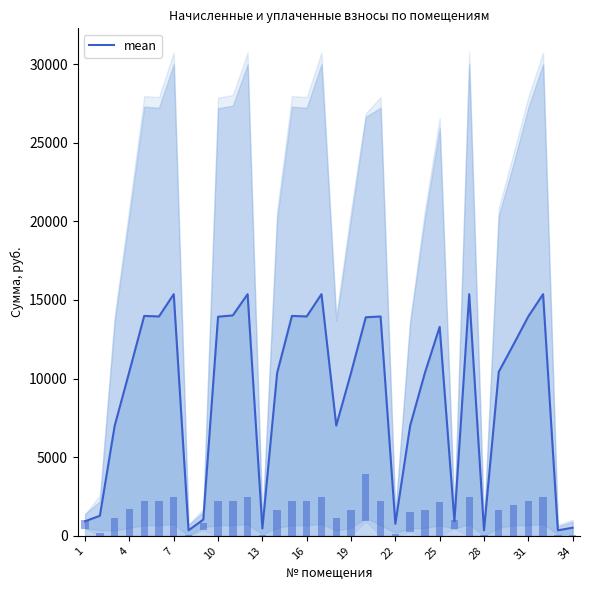

True or false: the data shows 4494.7 at 13.

False